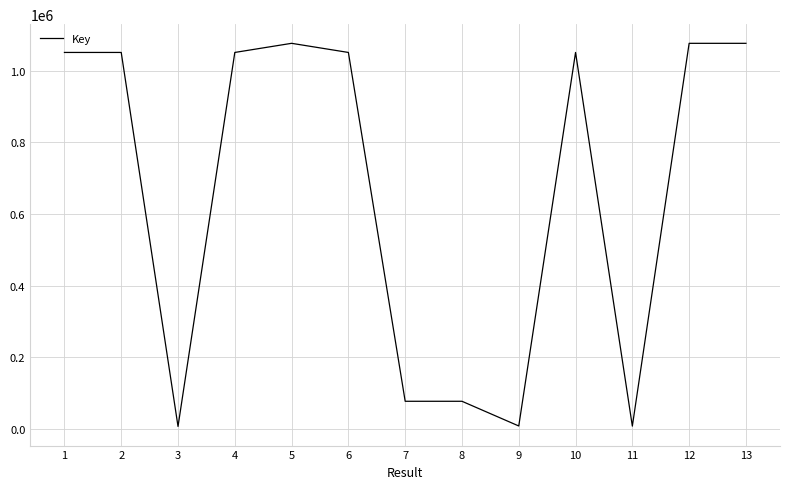

Is it true that the value at 2 is 498192?

False